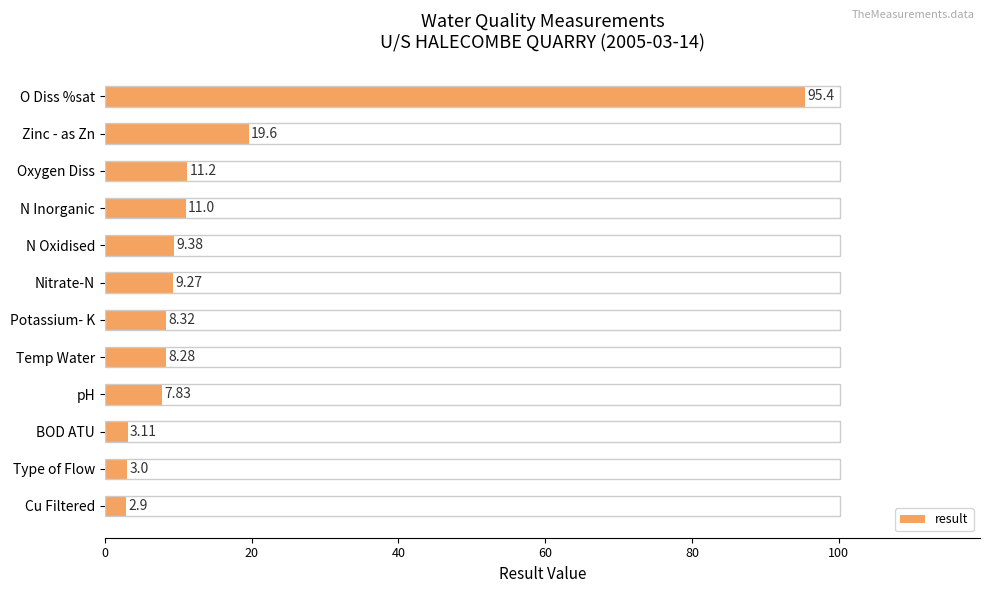

How many bars are there in total?

12